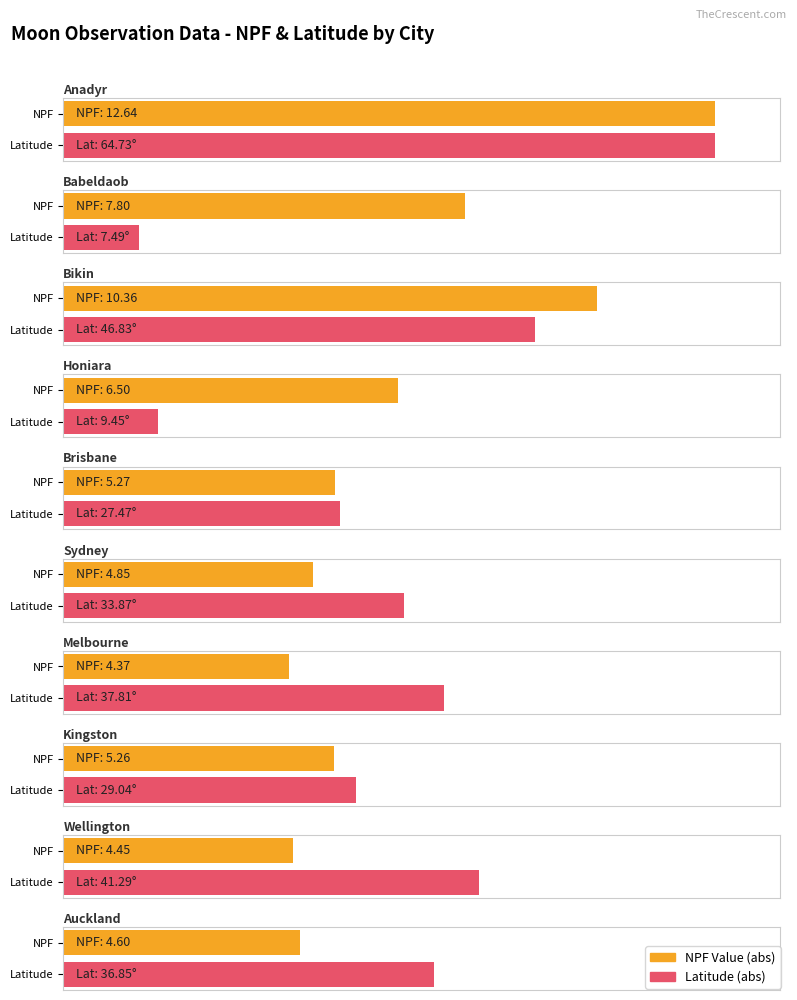

Read the Average utilization value at Sydney.

-4.8